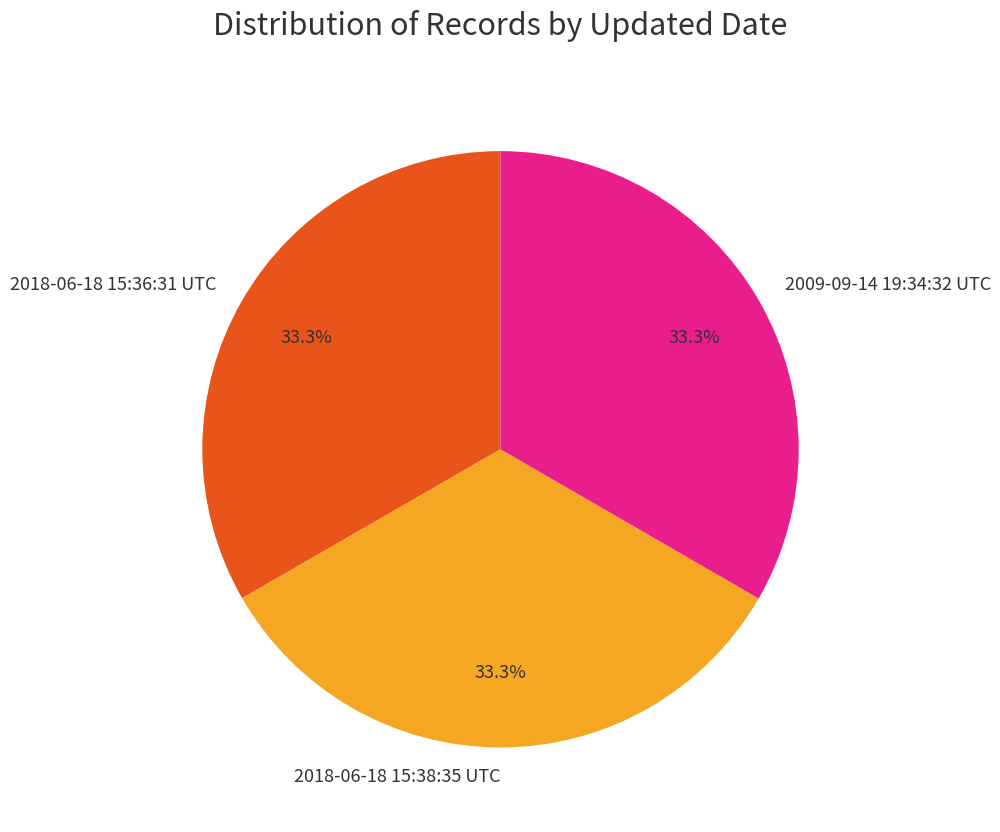

What percentage do 2018-06-18 15:36:31 UTC and 2009-09-14 19:34:32 UTC together represent?

66.7%